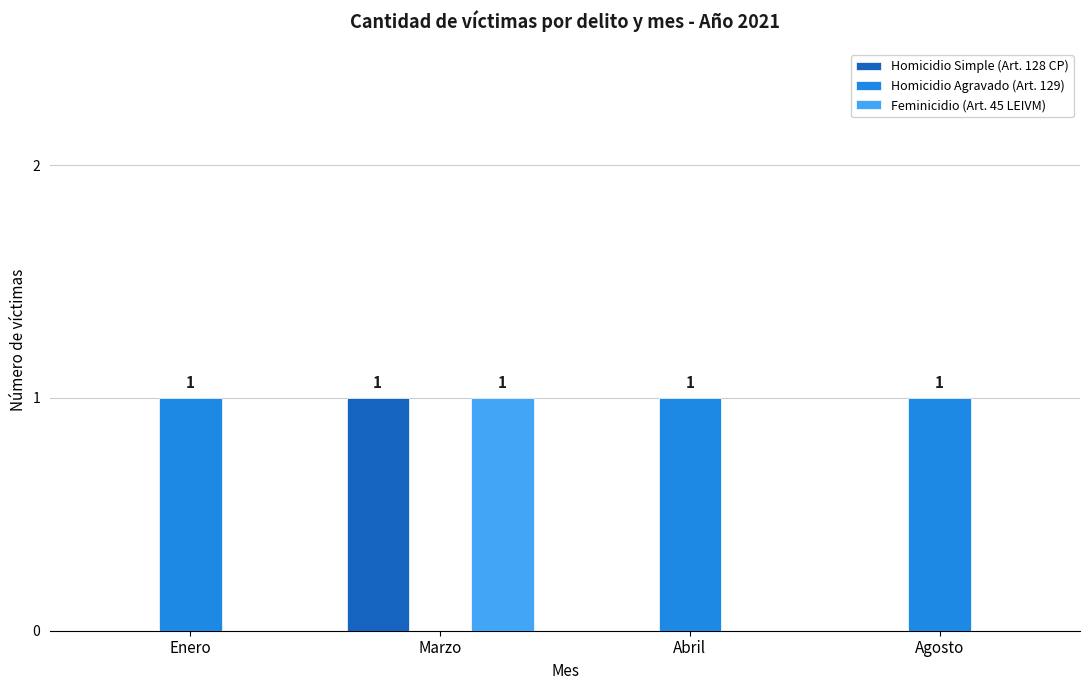

How many groups of bars are there?

4